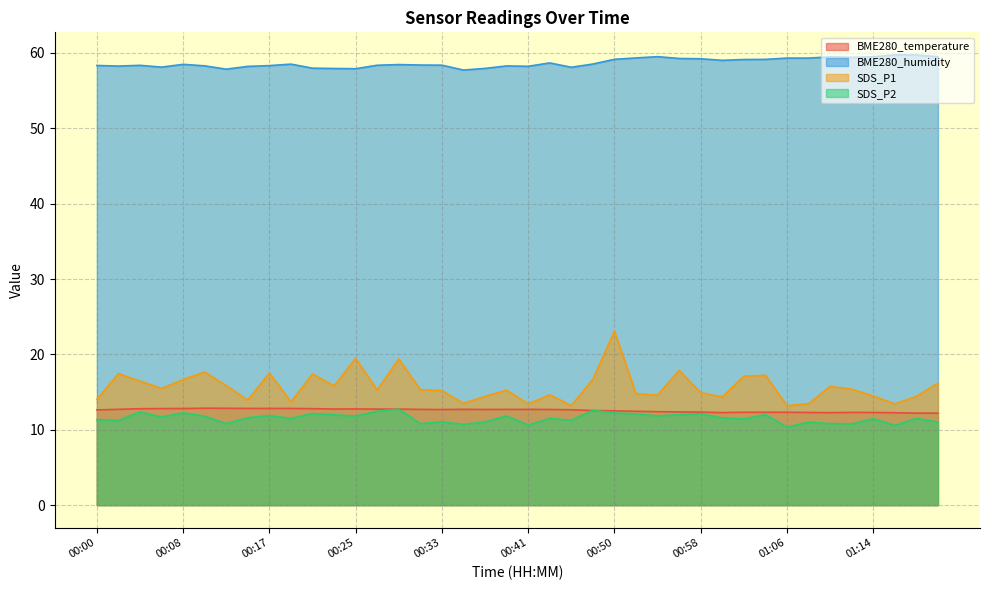

What is the maximum value for SDS_P2?

12.7